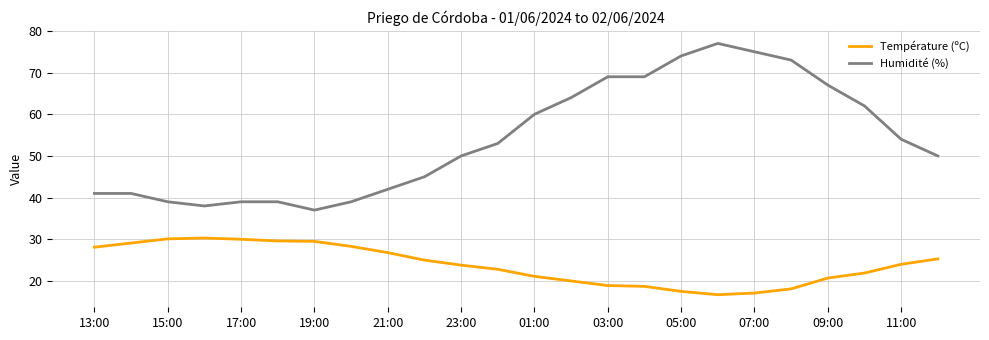

In Température (ºC), how many points are higher than both neighbors (excluding endpoints)?

1